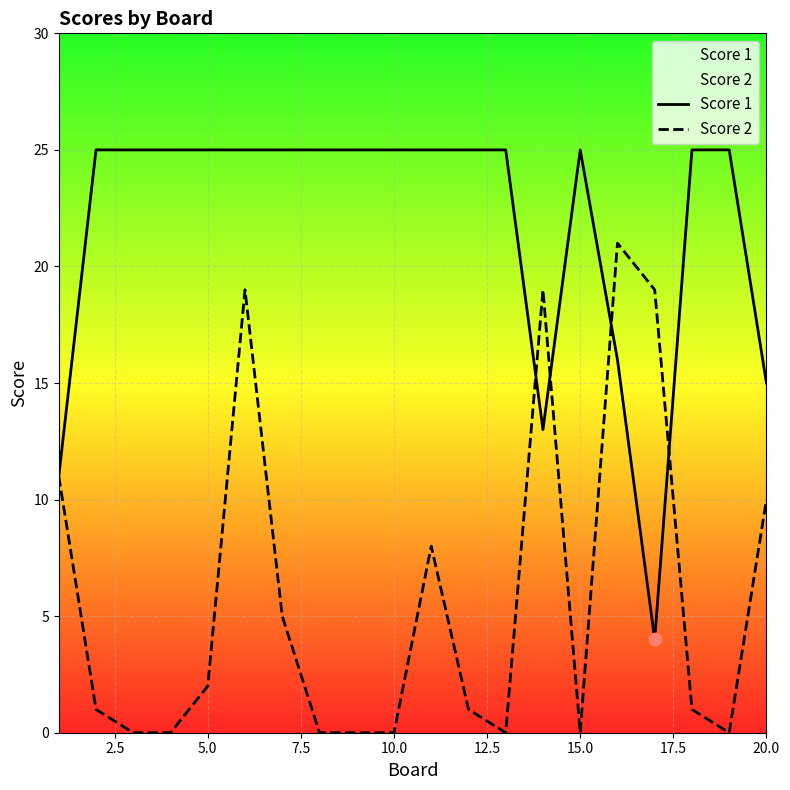

At how many categories does at least one series exceed 5?

20